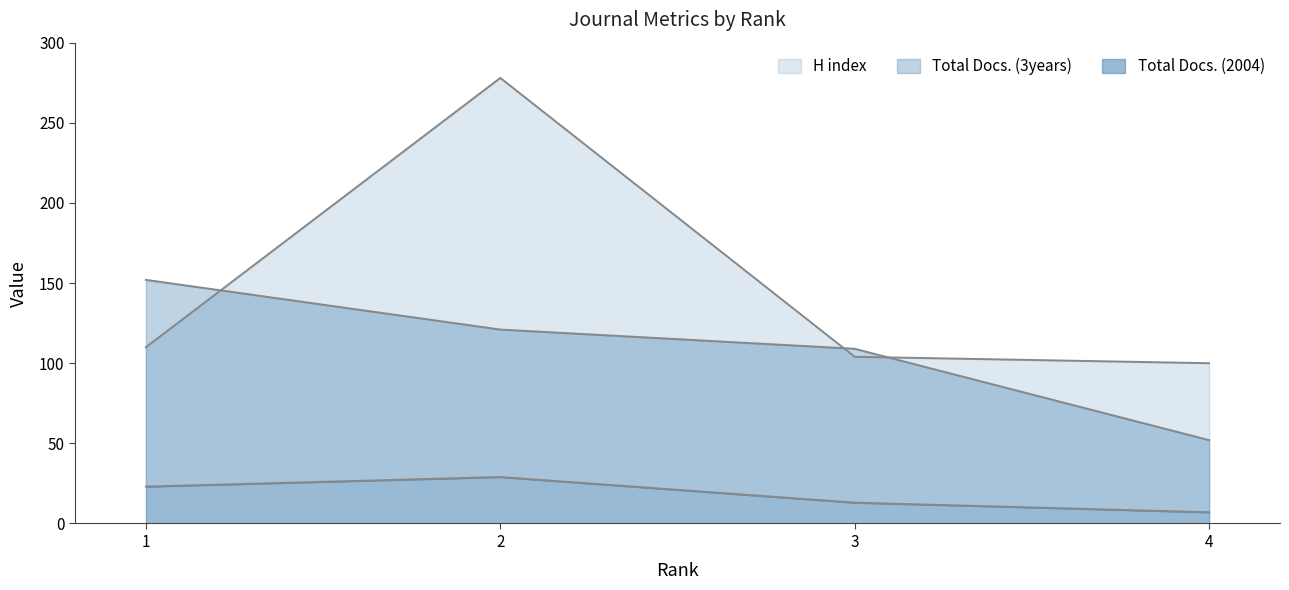

Reading left to right, transcribe all the data shown in this chart.

Total Docs. (2004): 23	29	13	7
Total Docs. (3years): 152	121	109	52
H index: 110	278	104	100